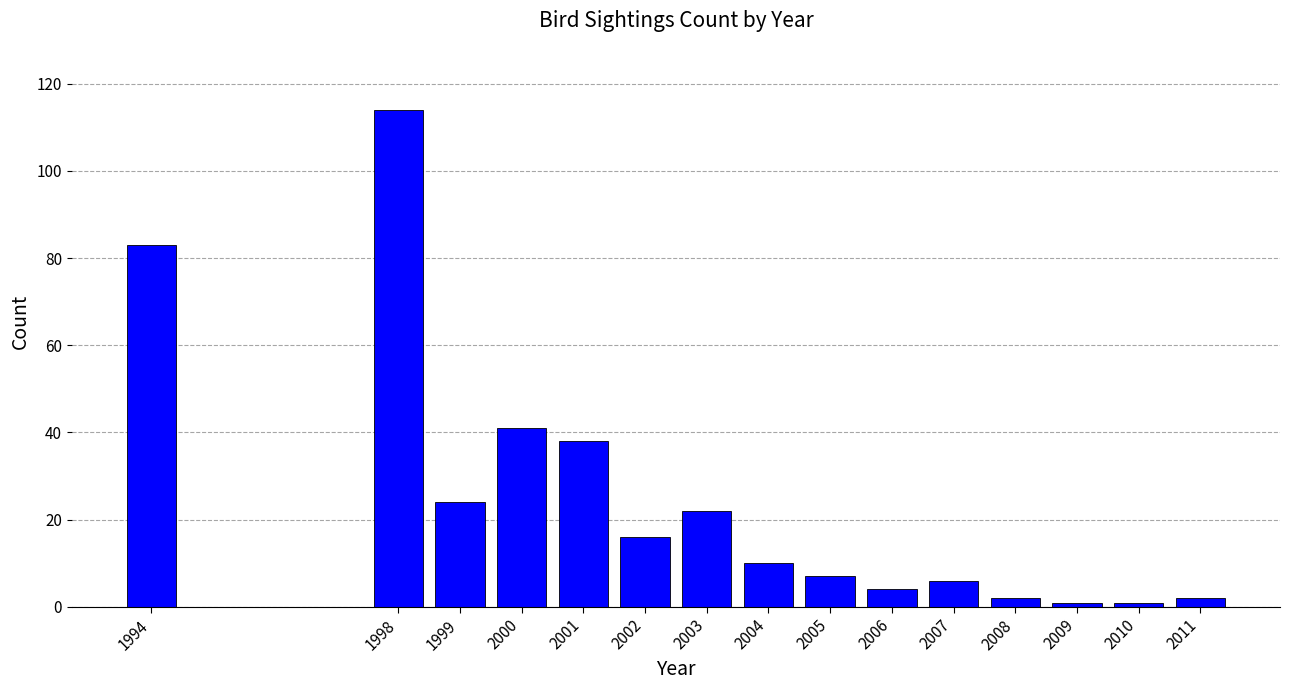

Reading right to left, list all the values displayed in this chart.

2	1	1	2	6	4	7	10	22	16	38	41	24	114	83